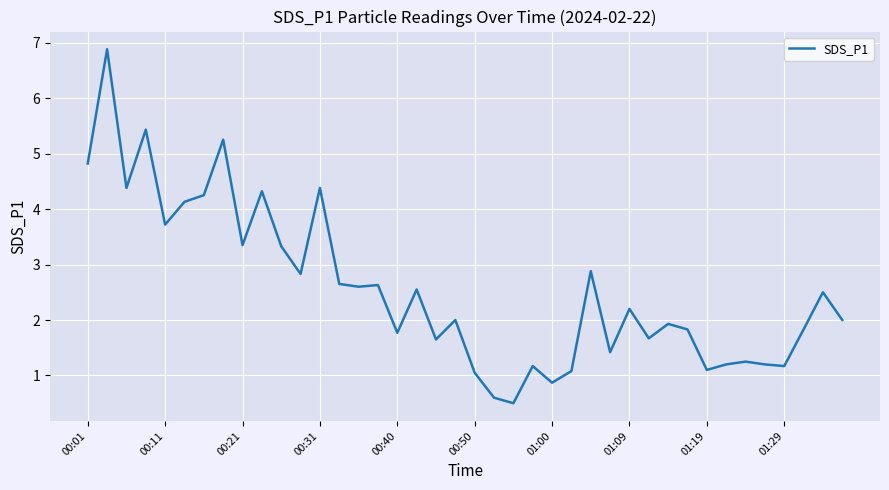

What is the difference between the maximum and minimum values?

6.4